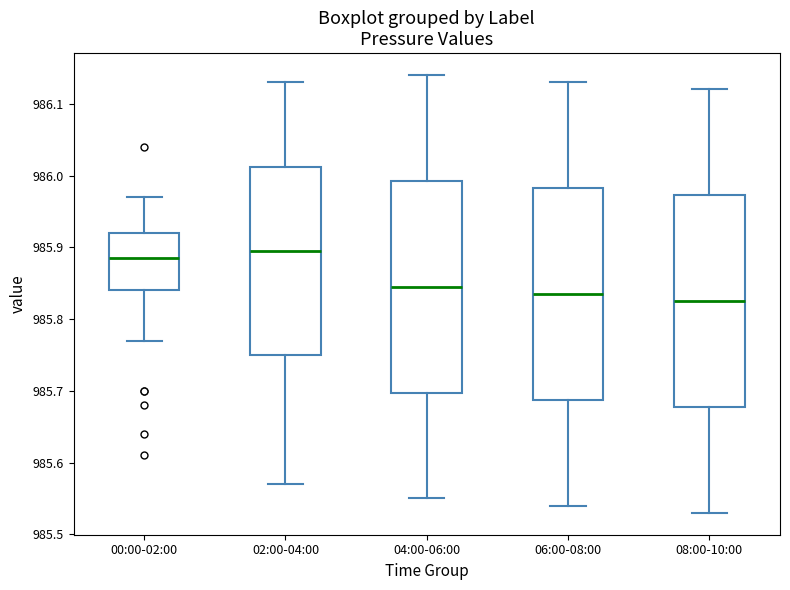

Where does the median line of the box for 04:00-06:00 sit on the y-axis? The values are not printed on the chart, so give them approximately, as read against the axis.

985.85